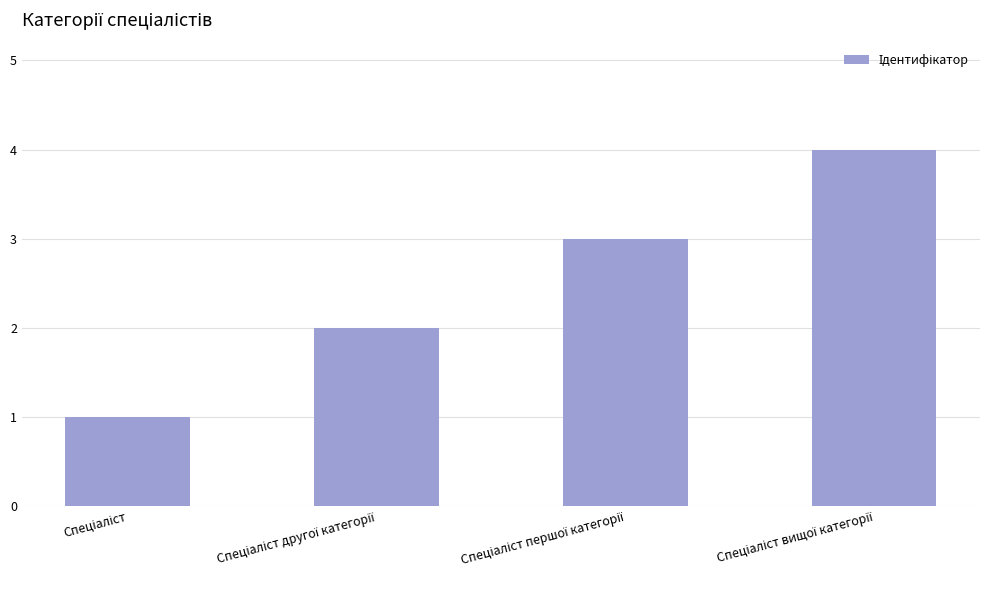

What is the sum of all values?

10